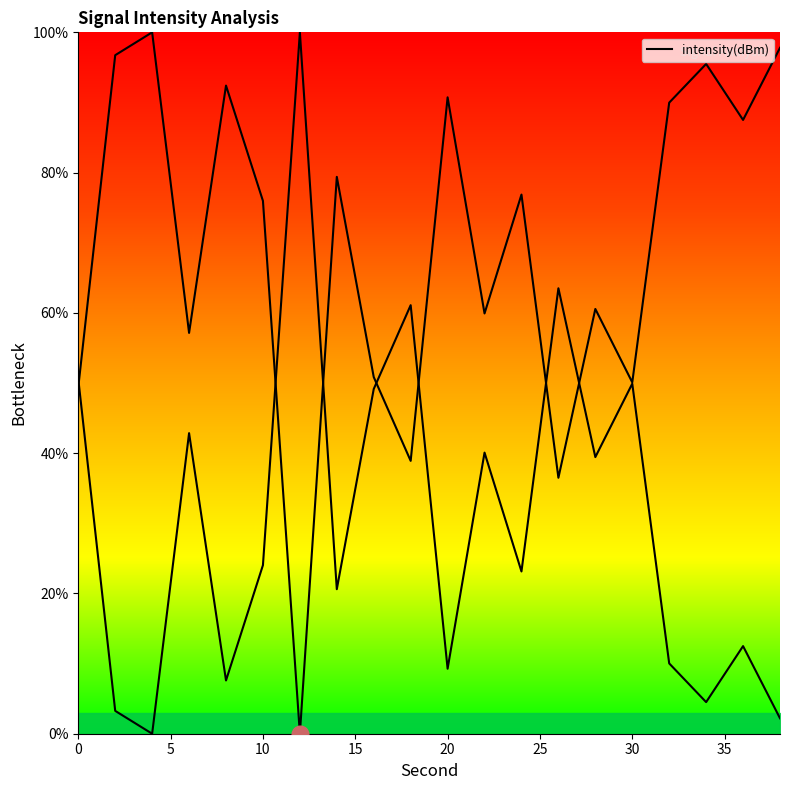

What is the value of the 1st point from the left?

49.4